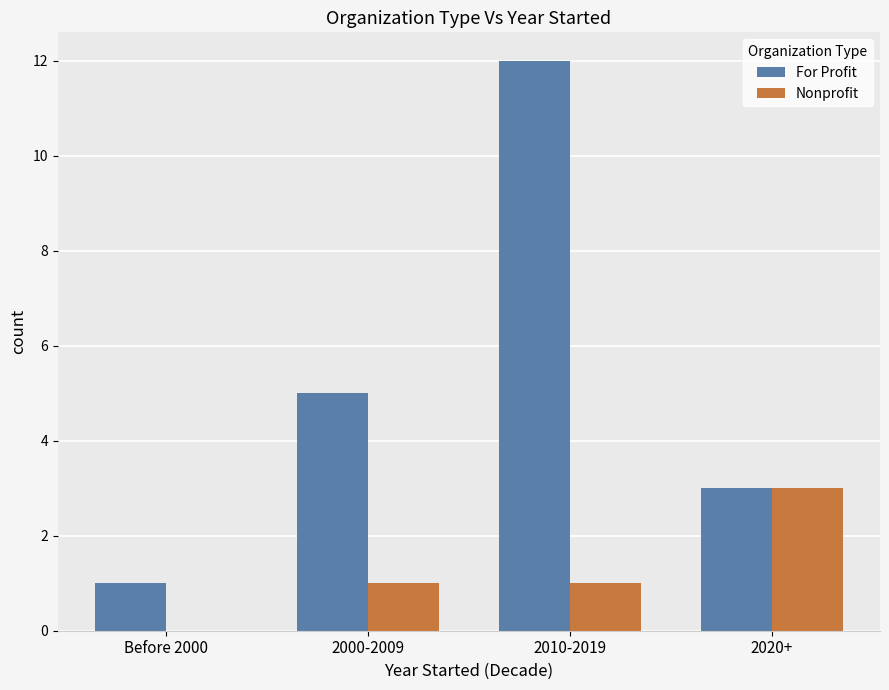

What is the sum of all Nonprofit values?

5